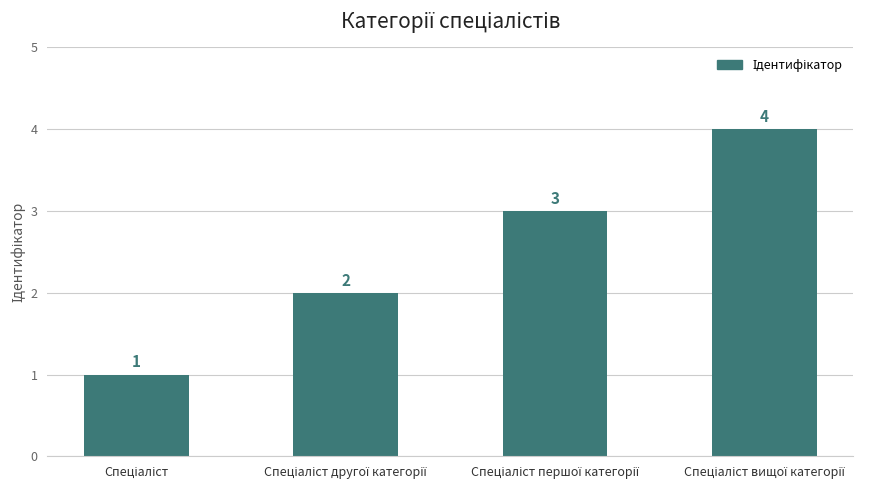

How many values are between 2 and 4?

3